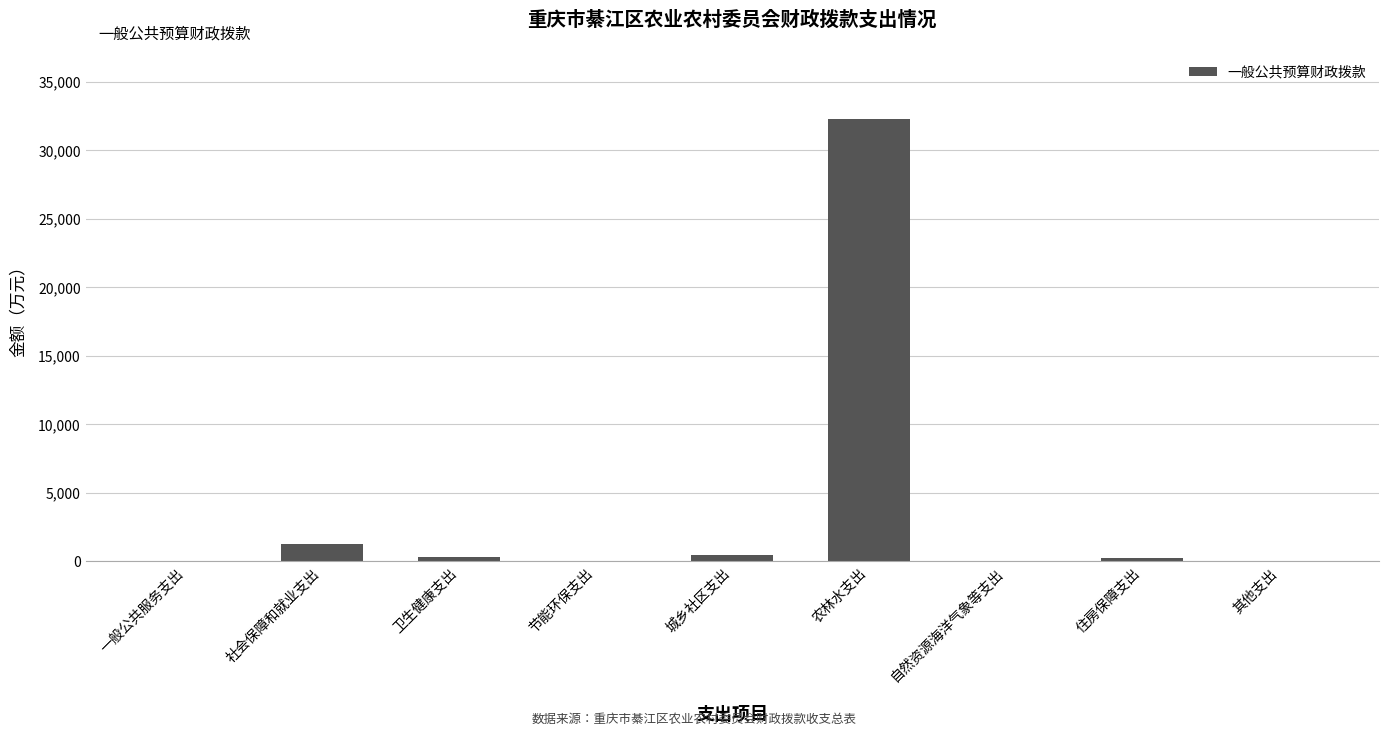

What is the sum of the values at 社会保障和就业支出 and 节能环保支出?

1247.6